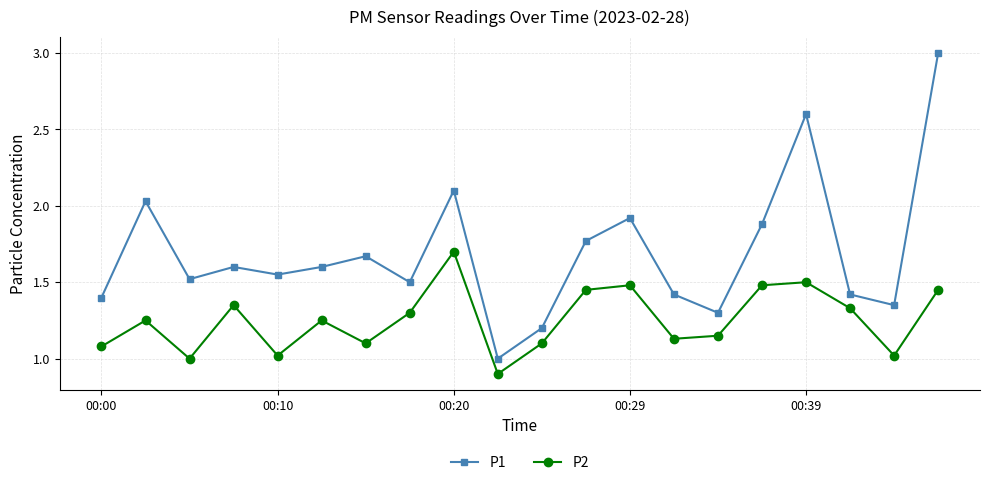

At how many categories does at least one series exceed 2?

4